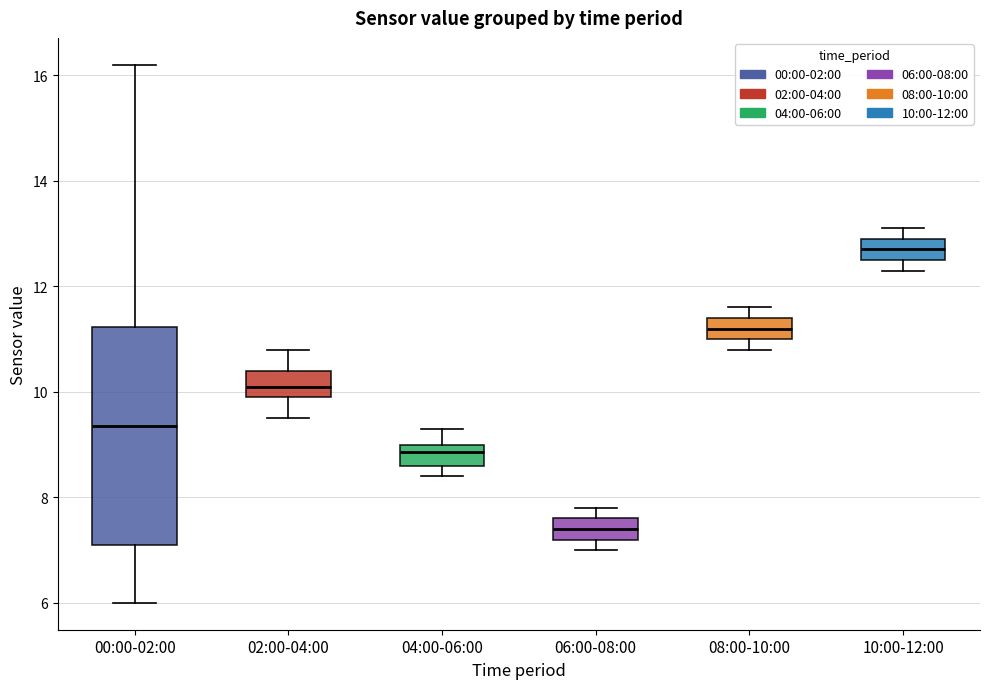

Comparing the boxes themselves (not the whiskers), which one is the tallest?

00:00-02:00